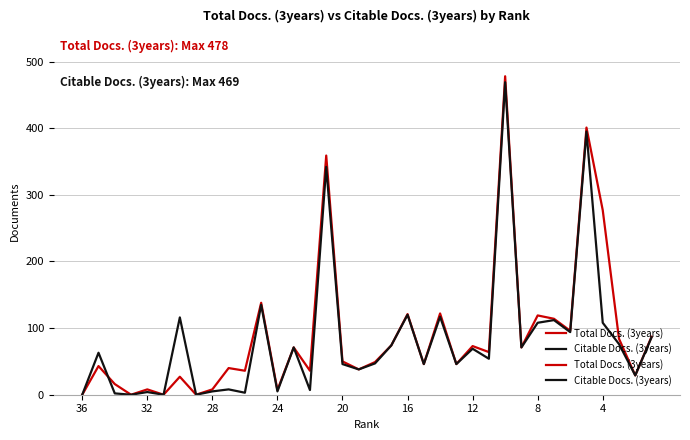

What is the sum of all Total Docs. (3years) values?

3228